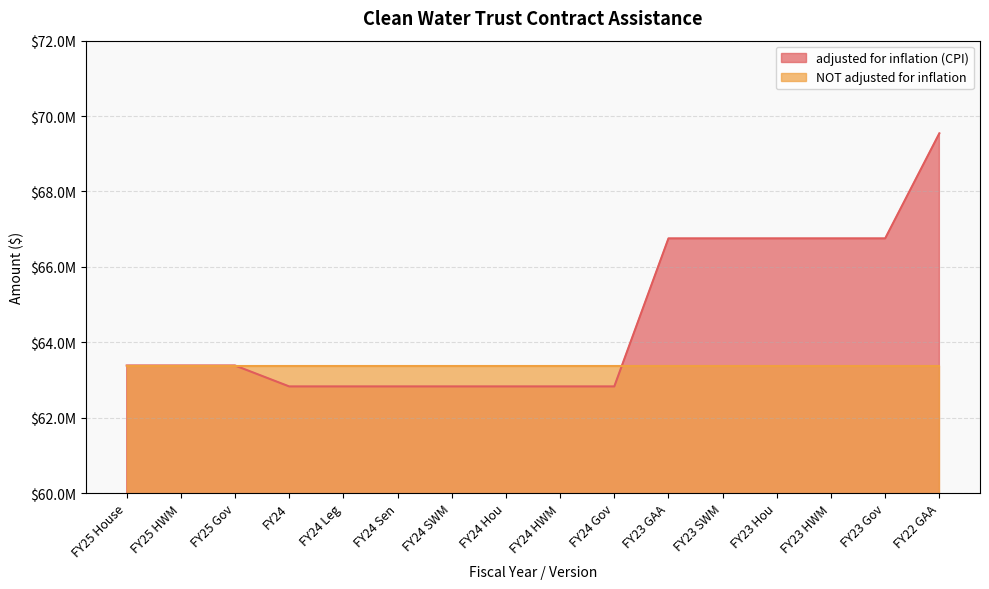

True or false: the data has more than 0 interior local peaks.

False